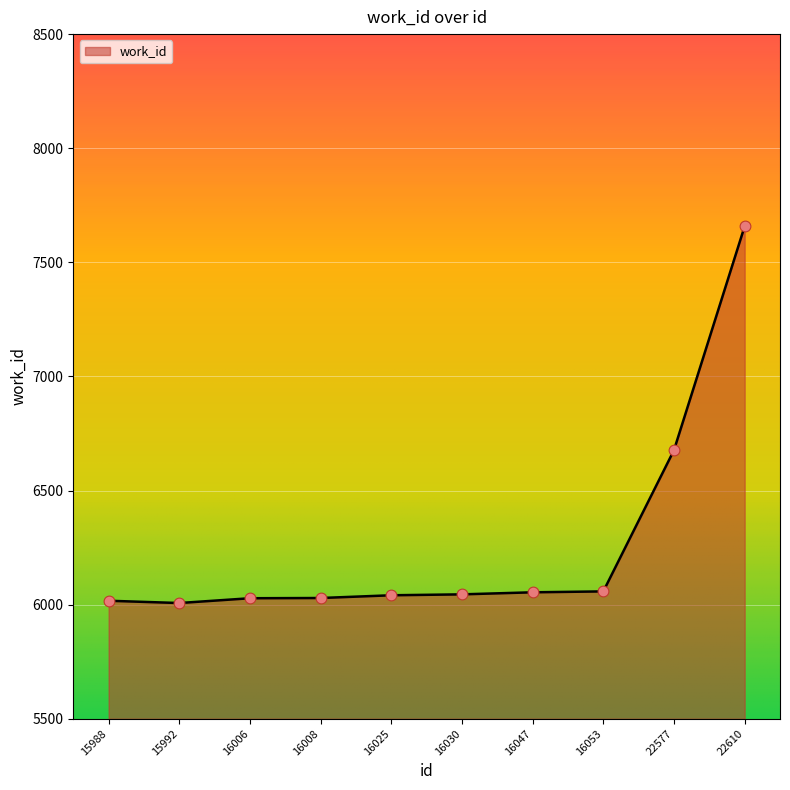

What is the change in value from 16008 to 16030?

+16